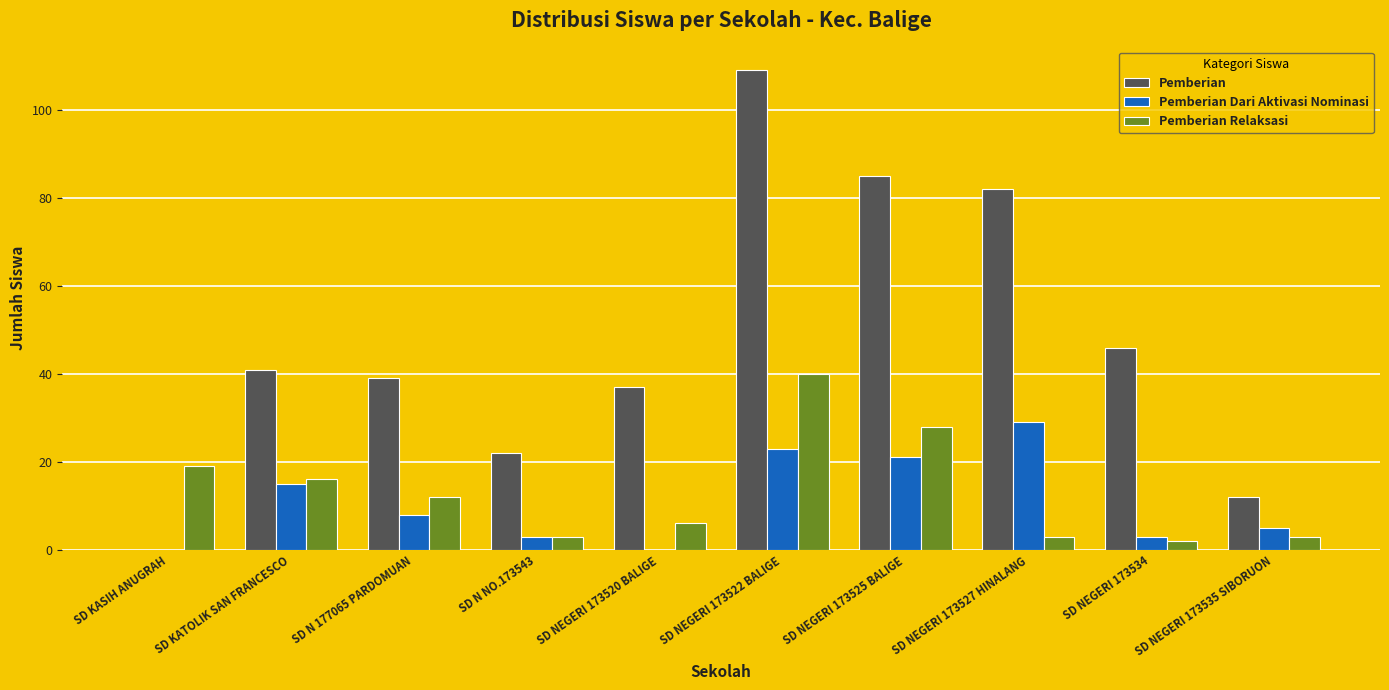

Where is Pemberian nearest to the value 54?

SD NEGERI 173534